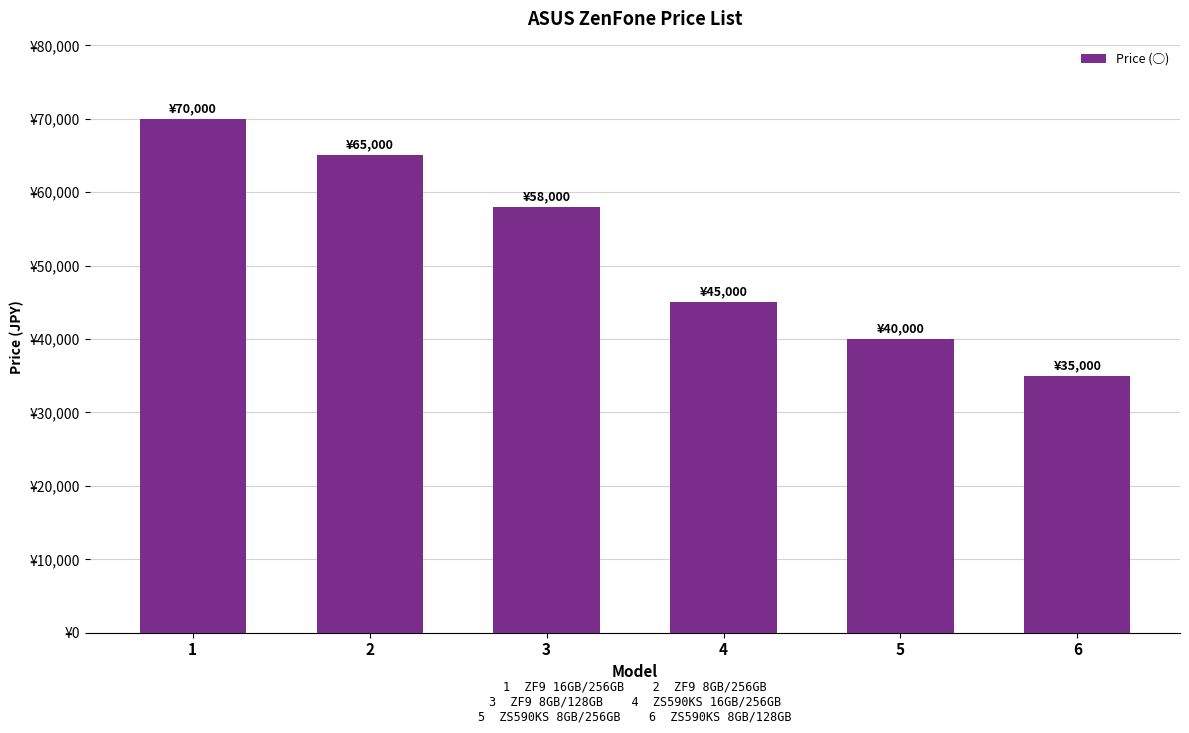

True or false: the data shows 8550 at 6.

False